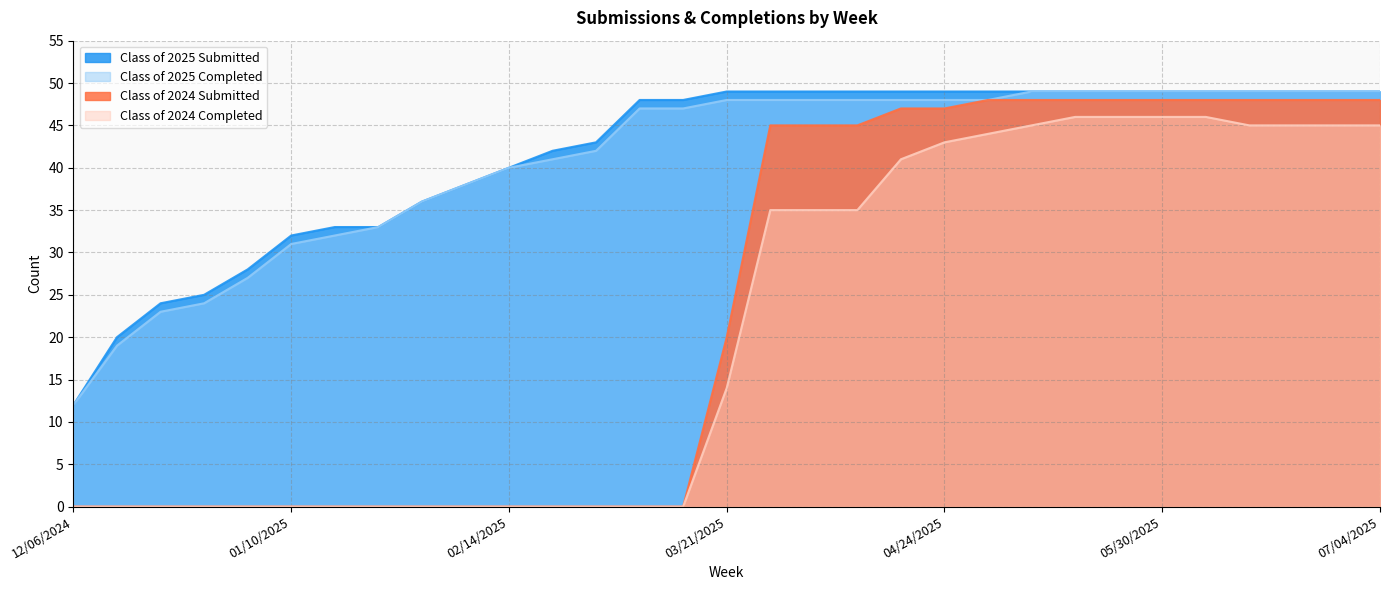

What is the lowest value of the Class of 2025 Submitted series?

12